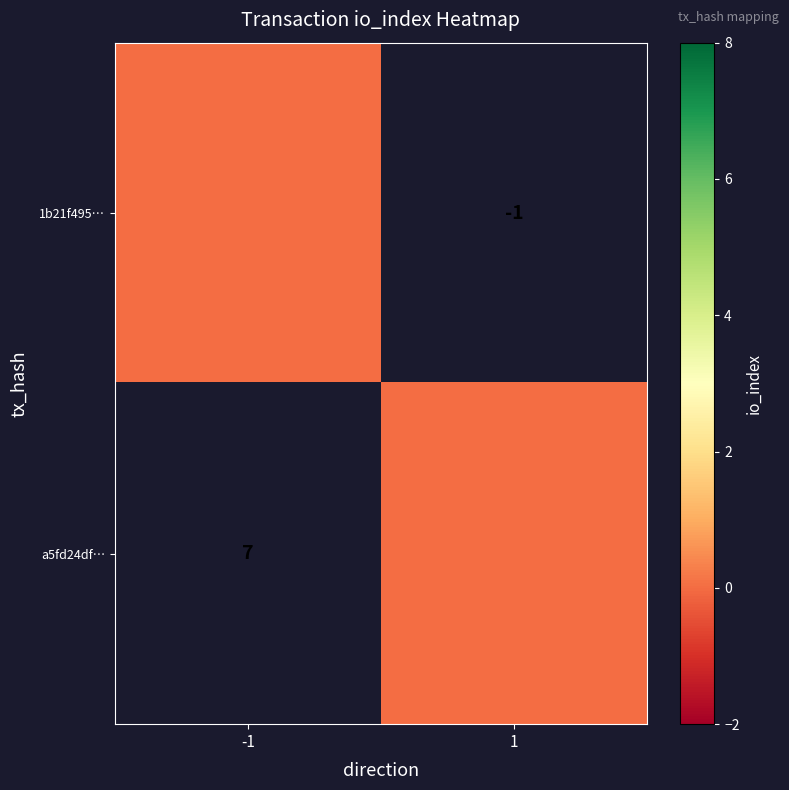

True or false: a5fd24df… has a value of 12 at -1.

False